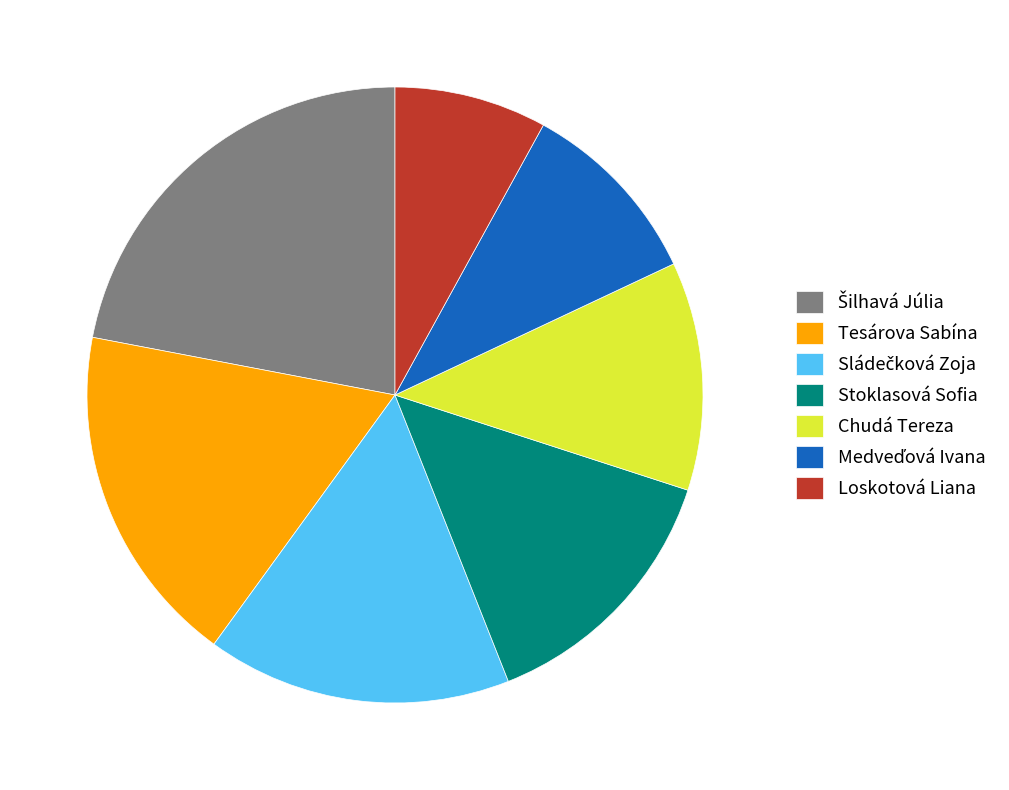

The Loskotová Liana slice represents 18% of the pie. True or false?

False